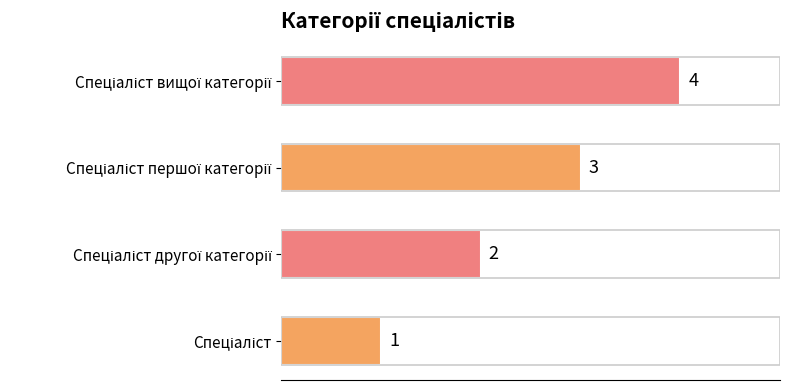

What is the maximum value shown in the chart?

4